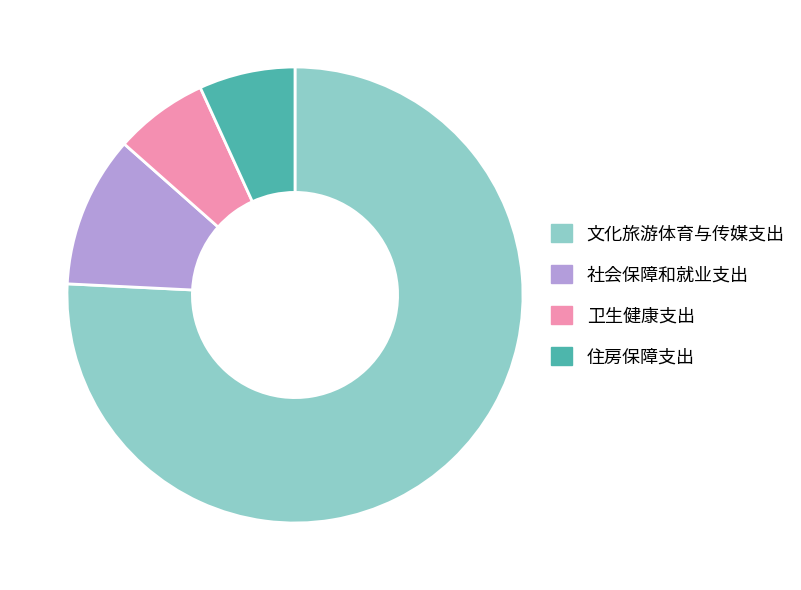

Is 社会保障和就业支出 the majority of the pie?

No